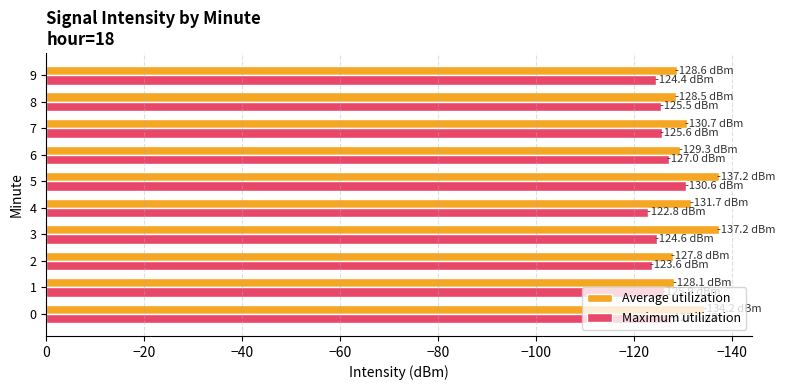

What is the average value of the Average utilization series?

-131.3